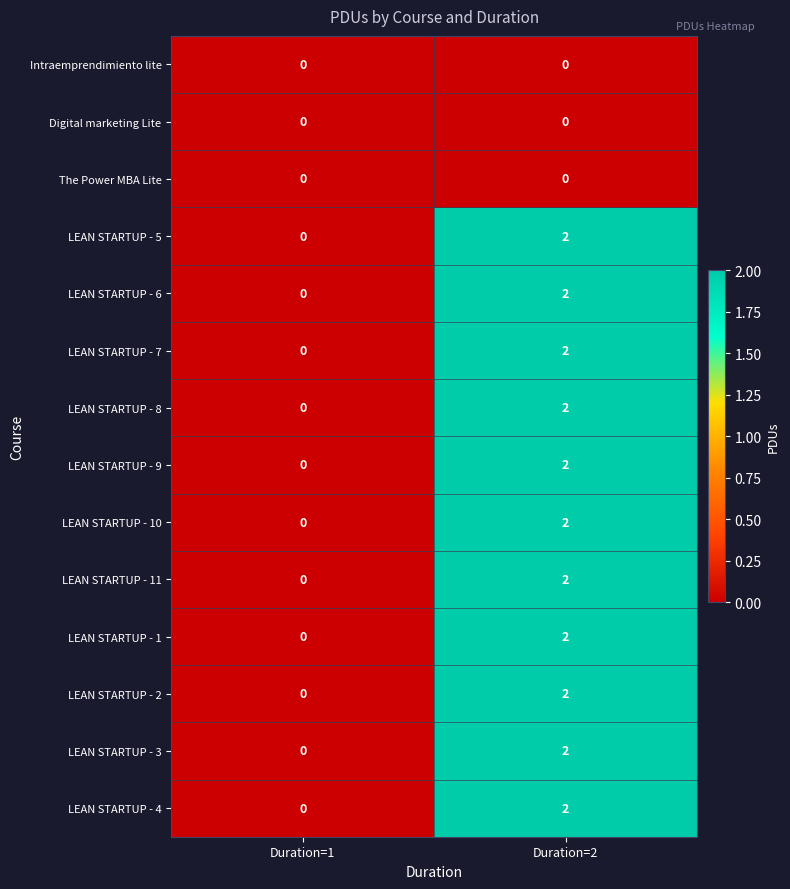

Where is LEAN STARTUP - 2 nearest to the value 1?

Duration=1